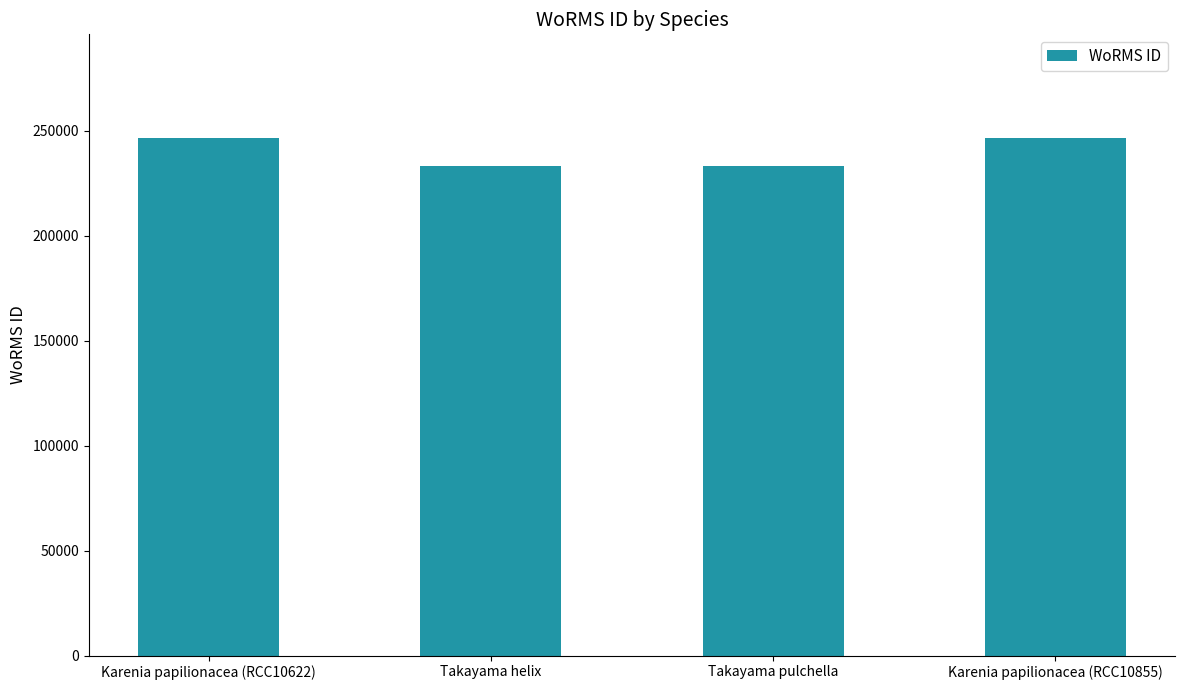

The value at Karenia papilionacea (RCC10855) is 414781. True or false?

False